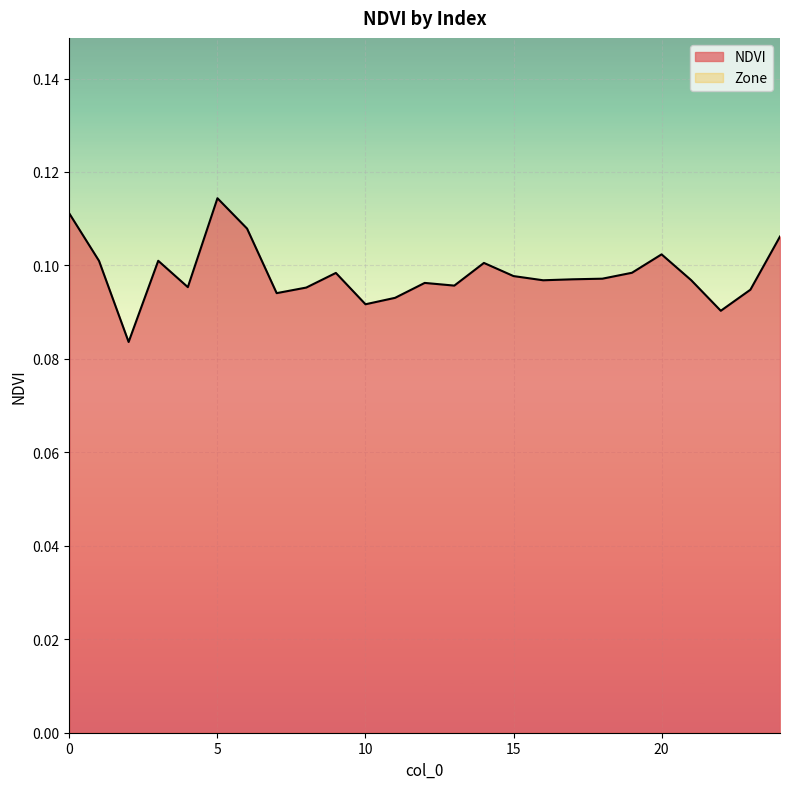

List the labels in order of value, smallest first.

2, 22, 10, 11, 7, 23, 8, 4, 13, 12, 16, 21, 17, 18, 15, 9, 19, 14, 1, 3, 20, 24, 6, 0, 5